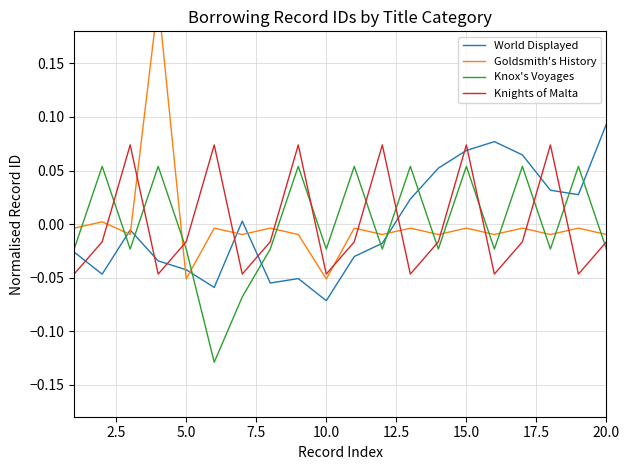

What are all the series names shown in the legend?

World Displayed, Goldsmith's History, Knox's Voyages, Knights of Malta